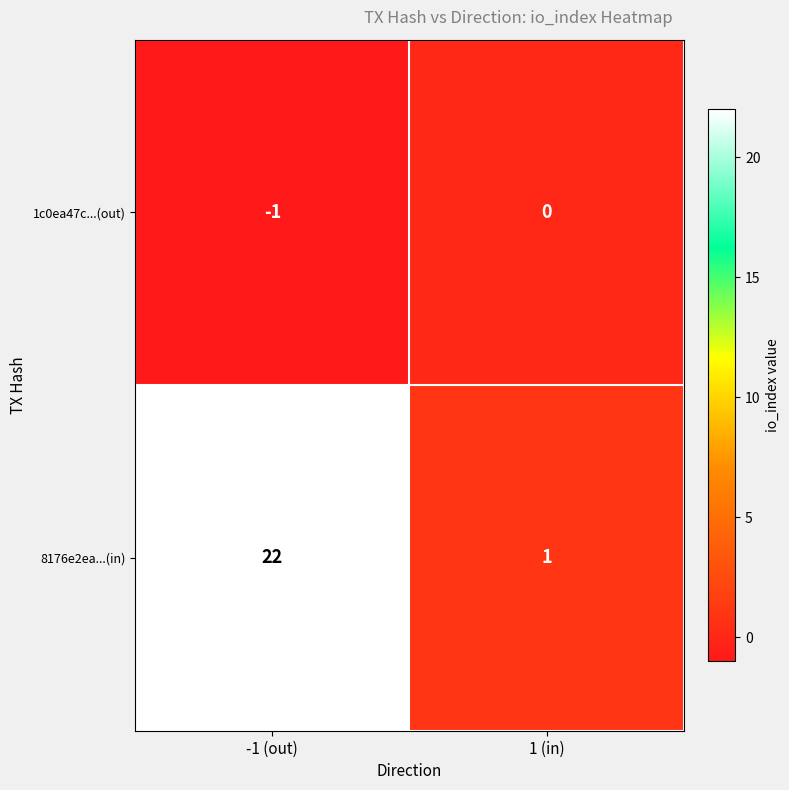

What is the difference between the maximum and minimum values in the 8176e2ea...(in) series?

21